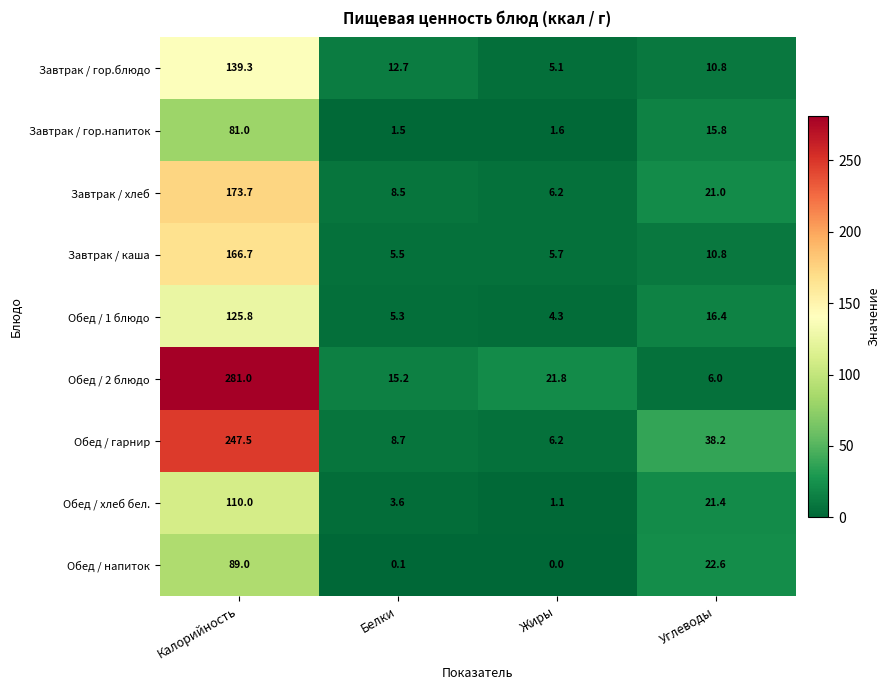

Rank the series at Белки from lowest to highest value.

Обед / напиток, Завтрак / гор.напиток, Обед / хлеб бел., Обед / 1 блюдо, Завтрак / каша, Завтрак / хлеб, Обед / гарнир, Завтрак / гор.блюдо, Обед / 2 блюдо